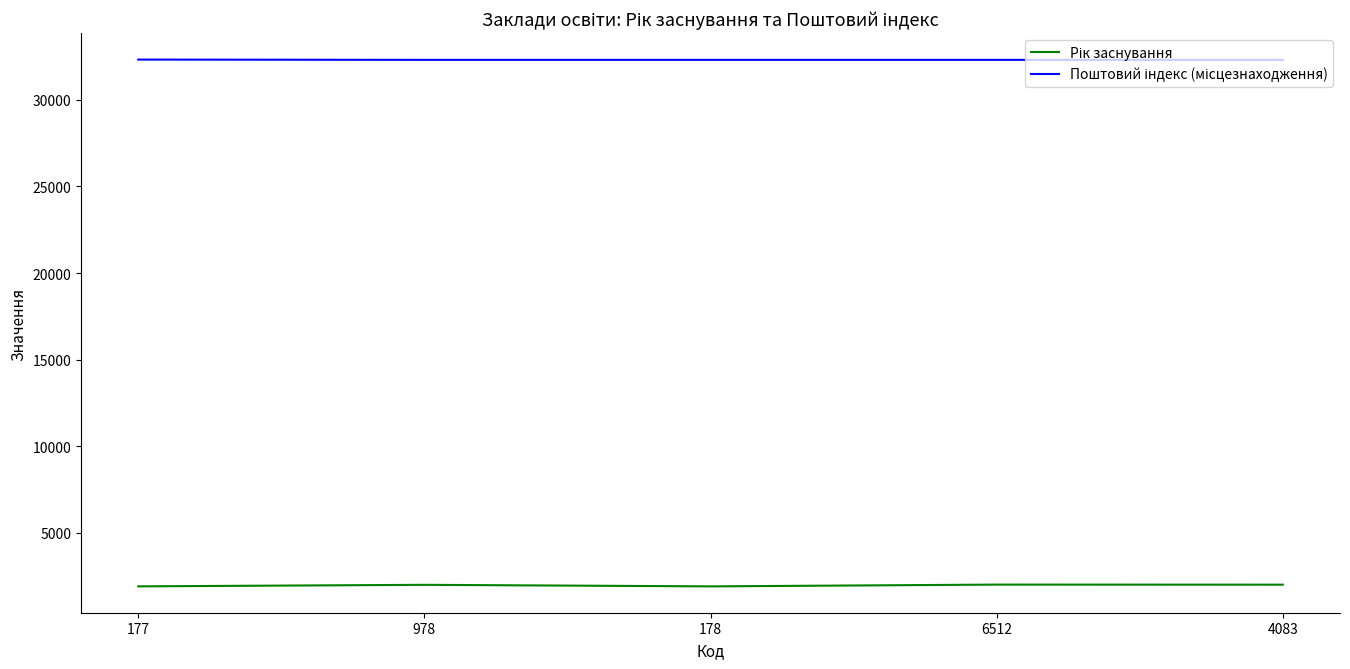

What is the total value across all series at 177?

34235